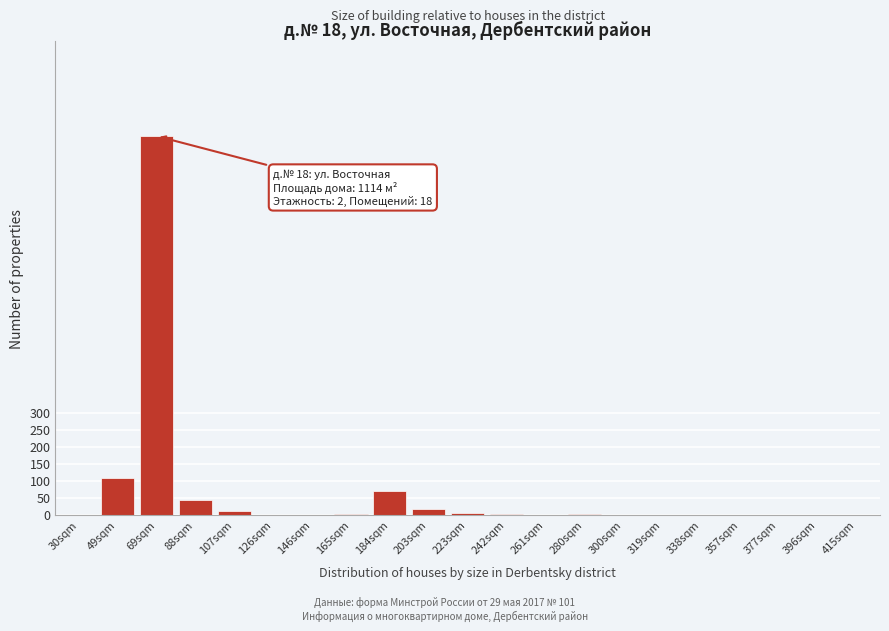

Which label corresponds to the largest value in the chart?

69sqm